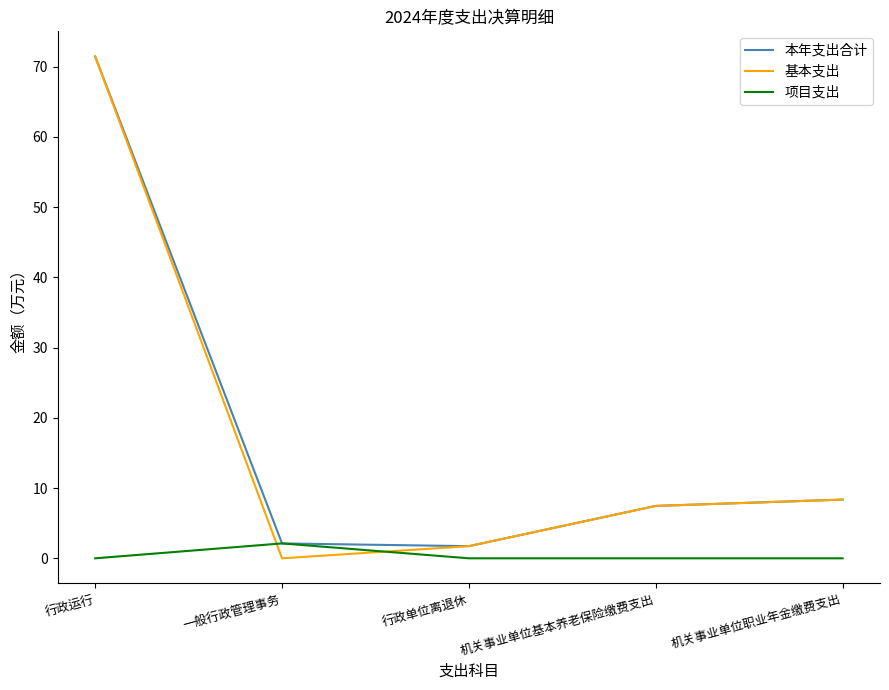

Count the number of categories in the chart.

5